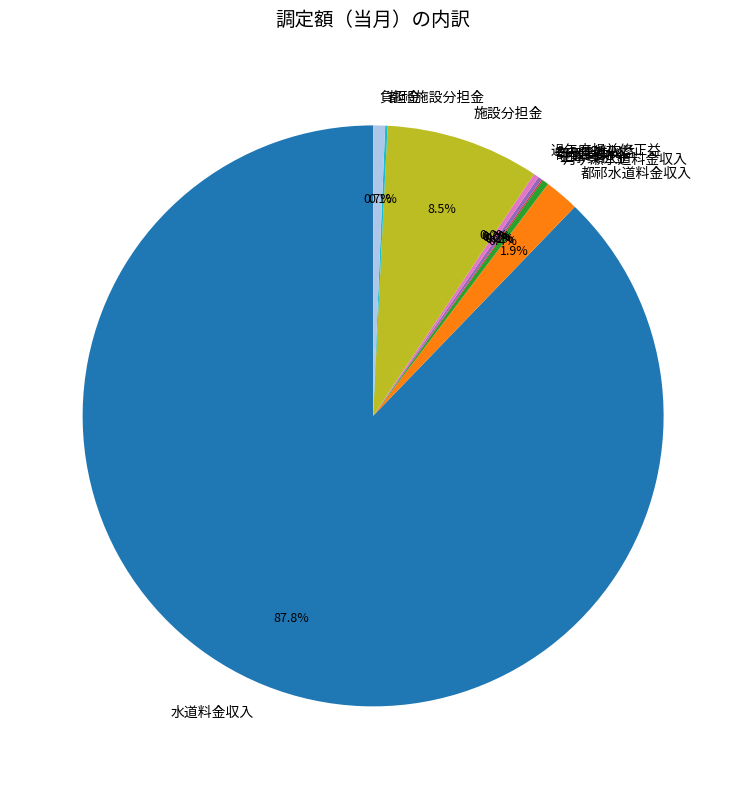

What portion of the pie excludes 月ヶ瀬水道料金収入?

99.6%